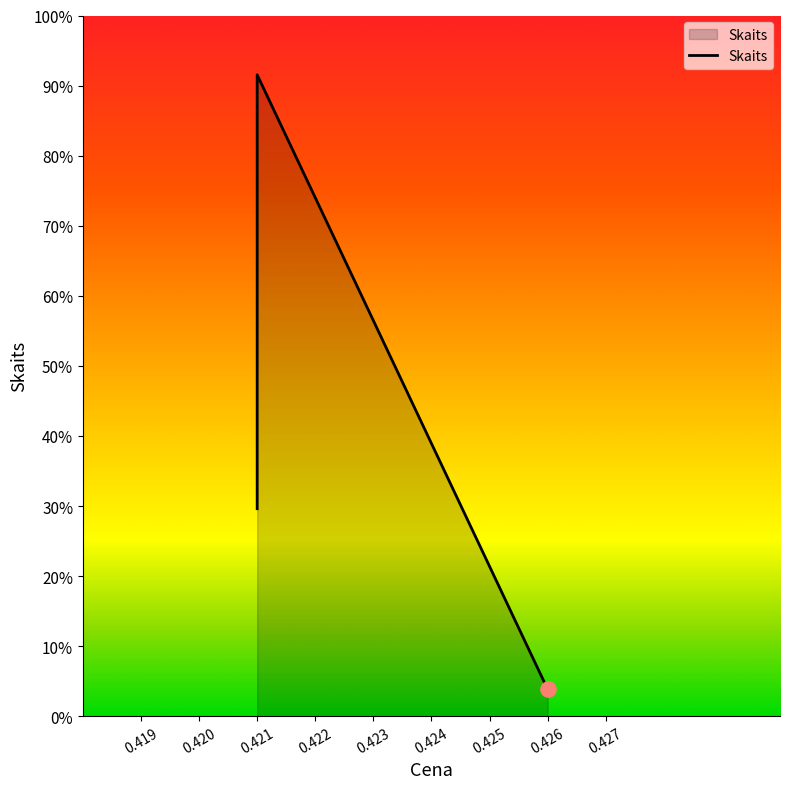

Approximately how many times larger is the value at 0.421 compared to 0.426?

13.2